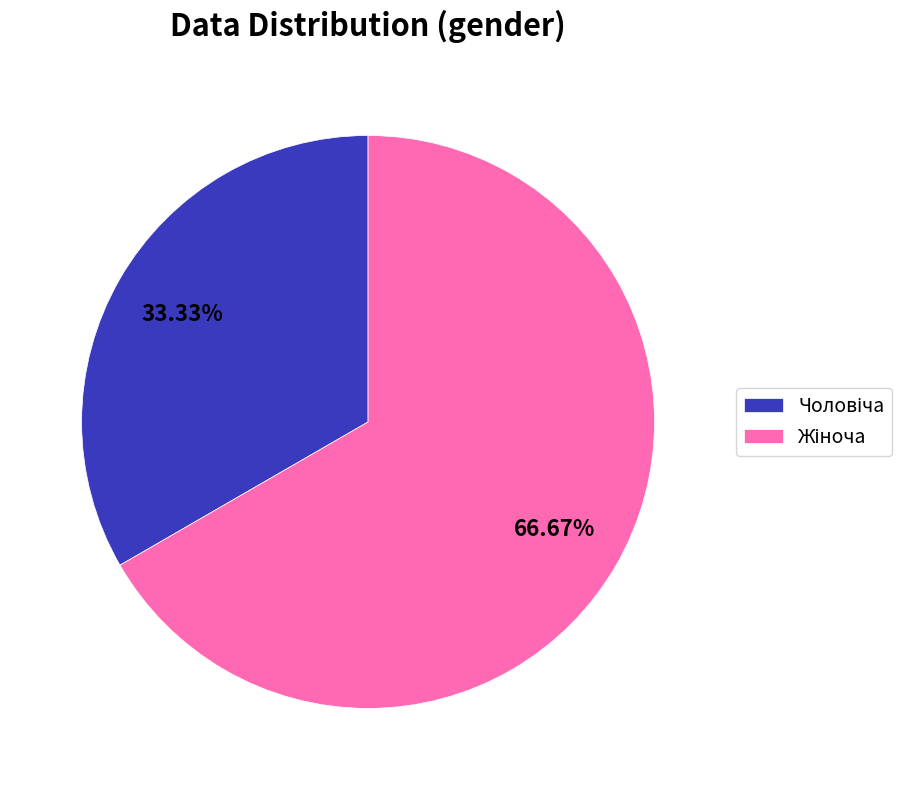

Is there any slice that represents more than half of the pie?

Yes